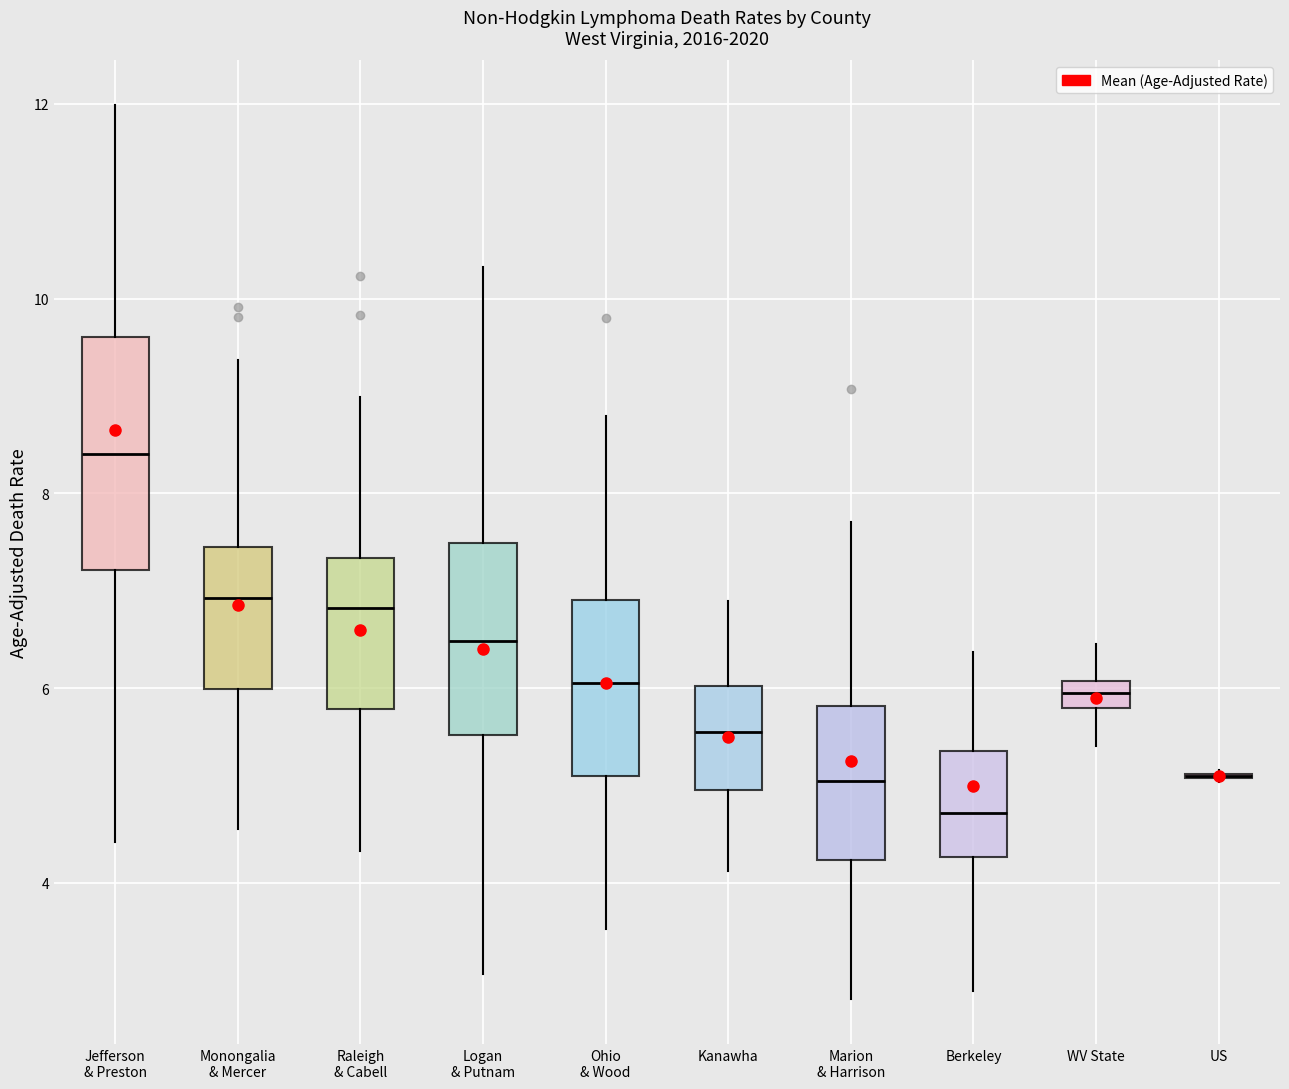

Comparing the boxes themselves (not the whiskers), which one is the tallest?

Jefferson & Preston